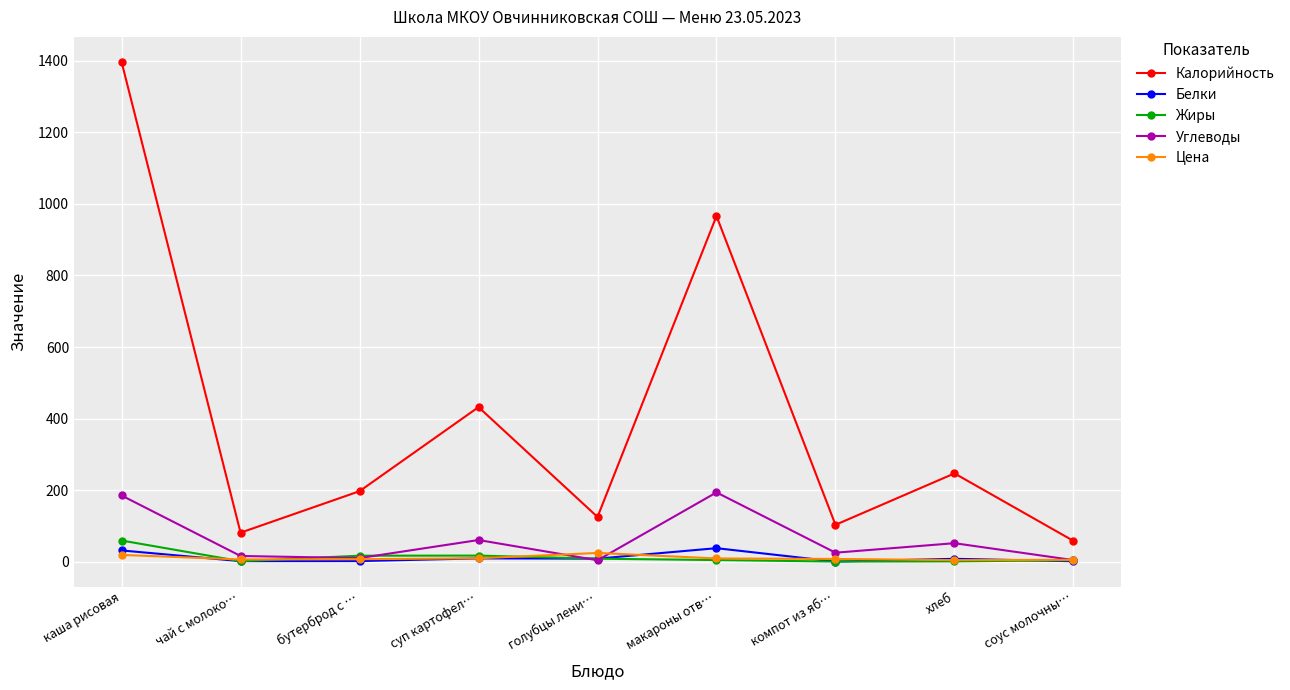

True or false: Углеводы and Калорийность intersect in this chart.

False